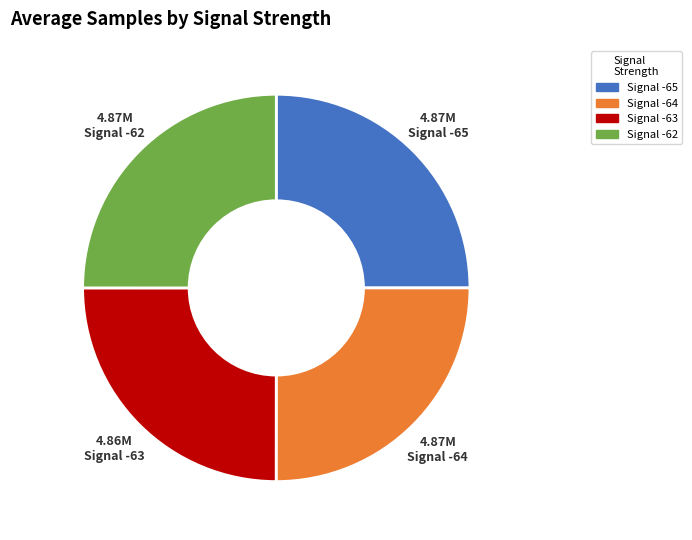

Is there a majority slice in this chart?

No